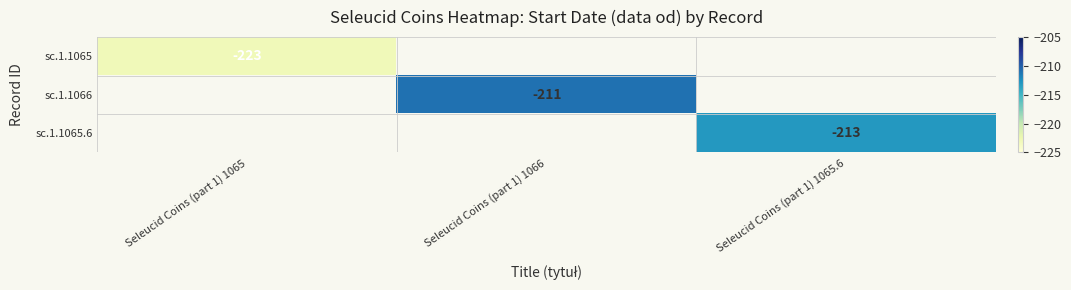

How many series are shown in this chart?

3